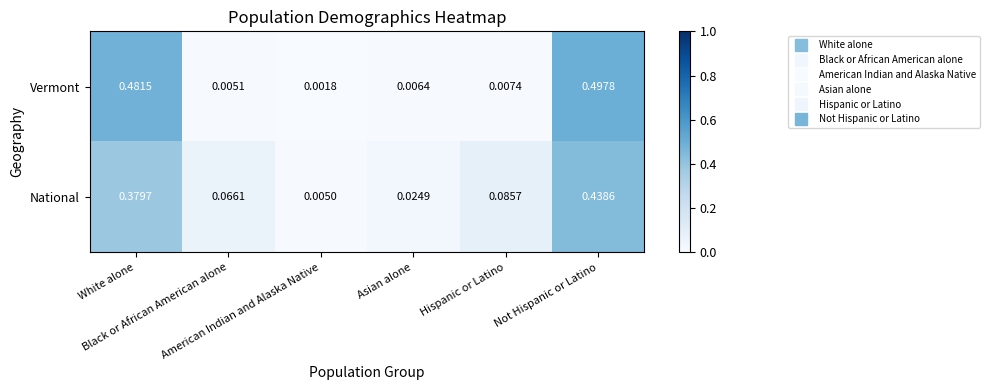

Between Hispanic or Latino and Not Hispanic or Latino, which series saw the biggest shift?

Vermont